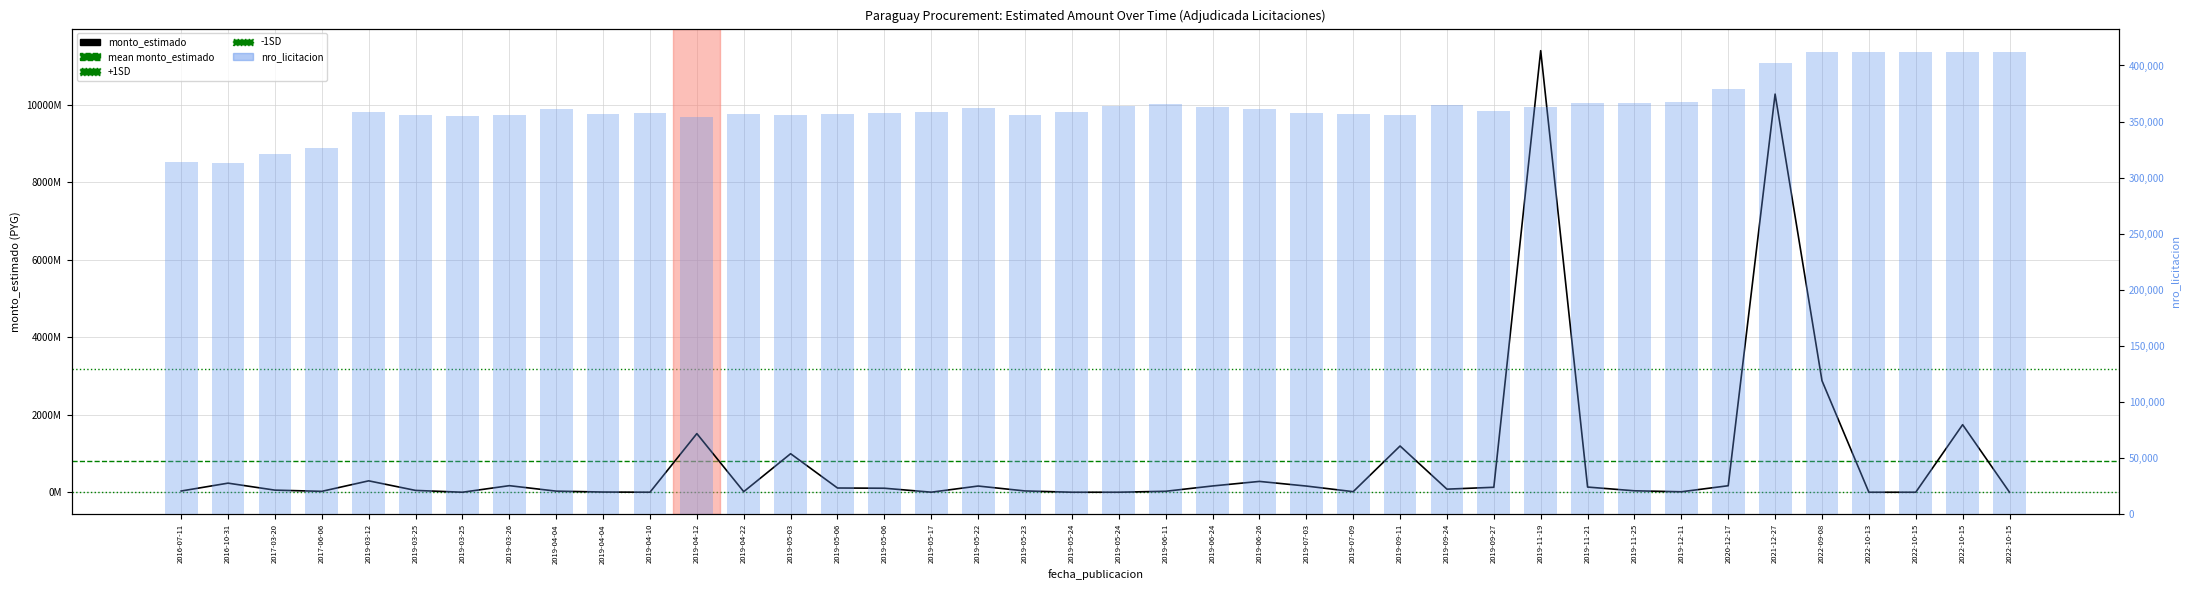

Rank the categories by value from lowest to highest.

2022-10-15, 2022-10-15, 2022-10-13, 2019-03-25, 2019-05-24, 2019-05-24, 2019-04-10, 2019-05-17, 2019-04-04, 2019-12-11, 2019-07-09, 2019-04-22, 2017-06-06, 2019-06-11, 2019-04-04, 2016-07-11, 2019-05-23, 2019-11-25, 2019-03-25, 2017-03-20, 2019-09-24, 2019-05-06, 2019-05-06, 2019-09-27, 2019-11-21, 2019-07-03, 2019-05-22, 2019-06-24, 2020-12-17, 2019-03-26, 2016-10-31, 2019-06-26, 2019-03-12, 2019-05-03, 2019-09-11, 2019-04-12, 2022-10-15, 2022-09-08, 2021-12-27, 2019-11-19